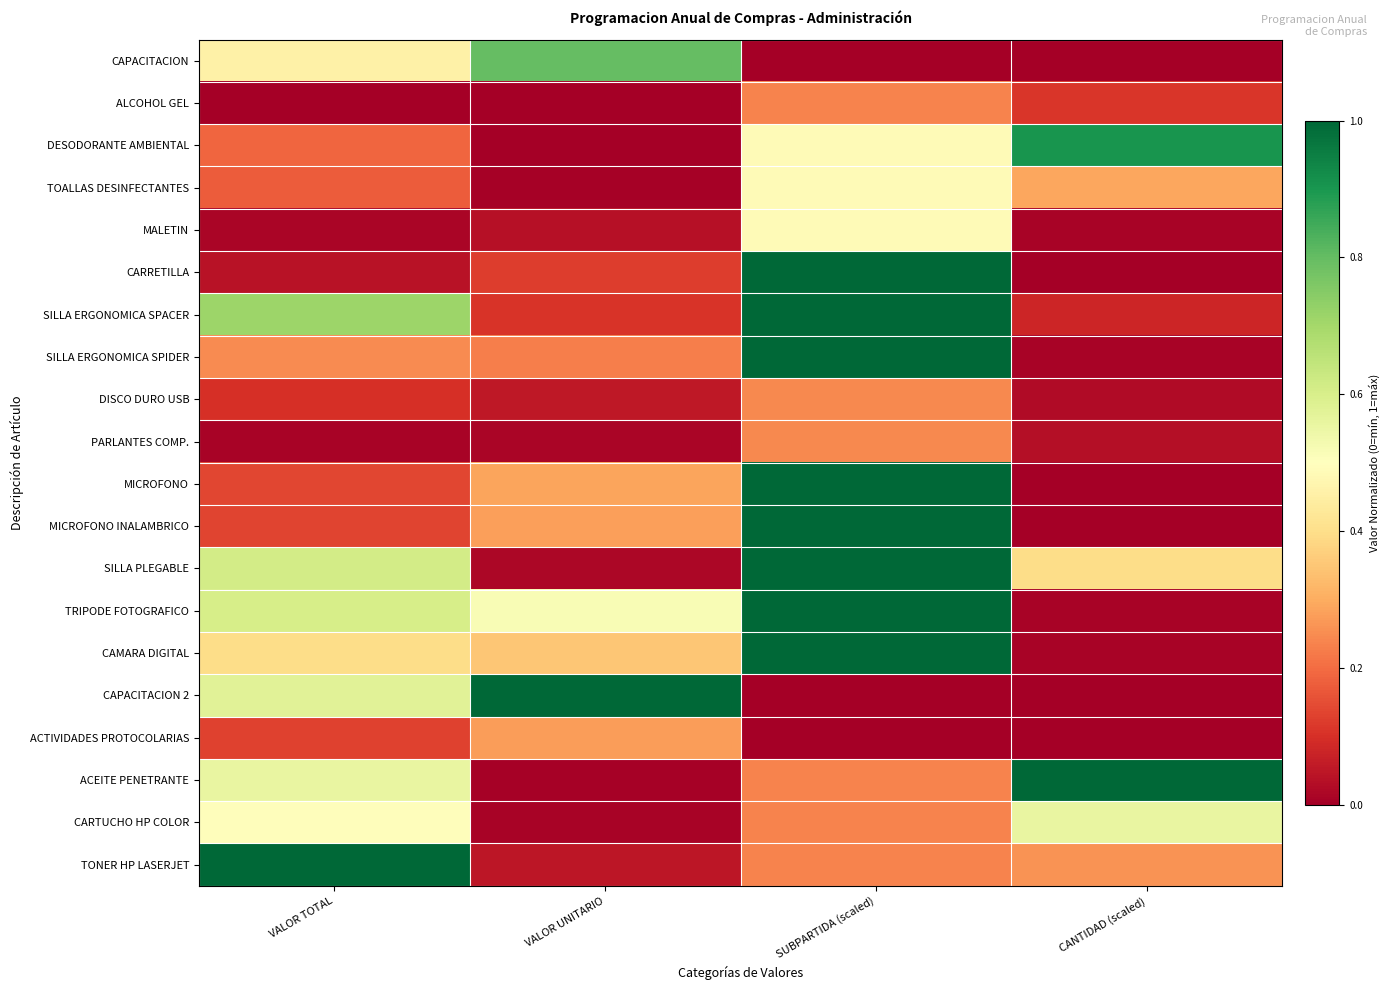

Reading right to left, list all the values displayed in this chart.

CAPACITACION: CANTIDAD (scaled)=0.0	SUBPARTIDA (scaled)=0.0	VALOR UNITARIO=0.8	VALOR TOTAL=0.5
ALCOHOL GEL: CANTIDAD (scaled)=0.1	SUBPARTIDA (scaled)=0.2	VALOR UNITARIO=0.0	VALOR TOTAL=0.0
DESODORANTE AMBIENTAL: CANTIDAD (scaled)=0.9	SUBPARTIDA (scaled)=0.5	VALOR UNITARIO=0.0	VALOR TOTAL=0.2
TOALLAS DESINFECTANTES: CANTIDAD (scaled)=0.3	SUBPARTIDA (scaled)=0.5	VALOR UNITARIO=0.0	VALOR TOTAL=0.2
MALETIN: CANTIDAD (scaled)=0.0	SUBPARTIDA (scaled)=0.5	VALOR UNITARIO=0.0	VALOR TOTAL=0.0
CARRETILLA: CANTIDAD (scaled)=0.0	SUBPARTIDA (scaled)=1.0	VALOR UNITARIO=0.1	VALOR TOTAL=0.0
SILLA ERGONOMICA SPACER: CANTIDAD (scaled)=0.1	SUBPARTIDA (scaled)=1.0	VALOR UNITARIO=0.1	VALOR TOTAL=0.7
SILLA ERGONOMICA SPIDER: CANTIDAD (scaled)=0.0	SUBPARTIDA (scaled)=1.0	VALOR UNITARIO=0.2	VALOR TOTAL=0.2
DISCO DURO USB: CANTIDAD (scaled)=0.0	SUBPARTIDA (scaled)=0.2	VALOR UNITARIO=0.1	VALOR TOTAL=0.1
PARLANTES COMP.: CANTIDAD (scaled)=0.0	SUBPARTIDA (scaled)=0.2	VALOR UNITARIO=0.0	VALOR TOTAL=0.0
MICROFONO: CANTIDAD (scaled)=0.0	SUBPARTIDA (scaled)=1.0	VALOR UNITARIO=0.3	VALOR TOTAL=0.1
MICROFONO INALAMBRICO: CANTIDAD (scaled)=0.0	SUBPARTIDA (scaled)=1.0	VALOR UNITARIO=0.3	VALOR TOTAL=0.1
SILLA PLEGABLE: CANTIDAD (scaled)=0.4	SUBPARTIDA (scaled)=1.0	VALOR UNITARIO=0.0	VALOR TOTAL=0.6
TRIPODE FOTOGRAFICO: CANTIDAD (scaled)=0.0	SUBPARTIDA (scaled)=1.0	VALOR UNITARIO=0.5	VALOR TOTAL=0.6
CAMARA DIGITAL: CANTIDAD (scaled)=0.0	SUBPARTIDA (scaled)=1.0	VALOR UNITARIO=0.4	VALOR TOTAL=0.4
CAPACITACION 2: CANTIDAD (scaled)=0.0	SUBPARTIDA (scaled)=0.0	VALOR UNITARIO=1.0	VALOR TOTAL=0.6
ACTIVIDADES PROTOCOLARIAS: CANTIDAD (scaled)=0.0	SUBPARTIDA (scaled)=0.0	VALOR UNITARIO=0.3	VALOR TOTAL=0.1
ACEITE PENETRANTE: CANTIDAD (scaled)=1.0	SUBPARTIDA (scaled)=0.2	VALOR UNITARIO=0.0	VALOR TOTAL=0.6
CARTUCHO HP COLOR: CANTIDAD (scaled)=0.6	SUBPARTIDA (scaled)=0.2	VALOR UNITARIO=0.0	VALOR TOTAL=0.5
TONER HP LASERJET: CANTIDAD (scaled)=0.3	SUBPARTIDA (scaled)=0.2	VALOR UNITARIO=0.0	VALOR TOTAL=1.0